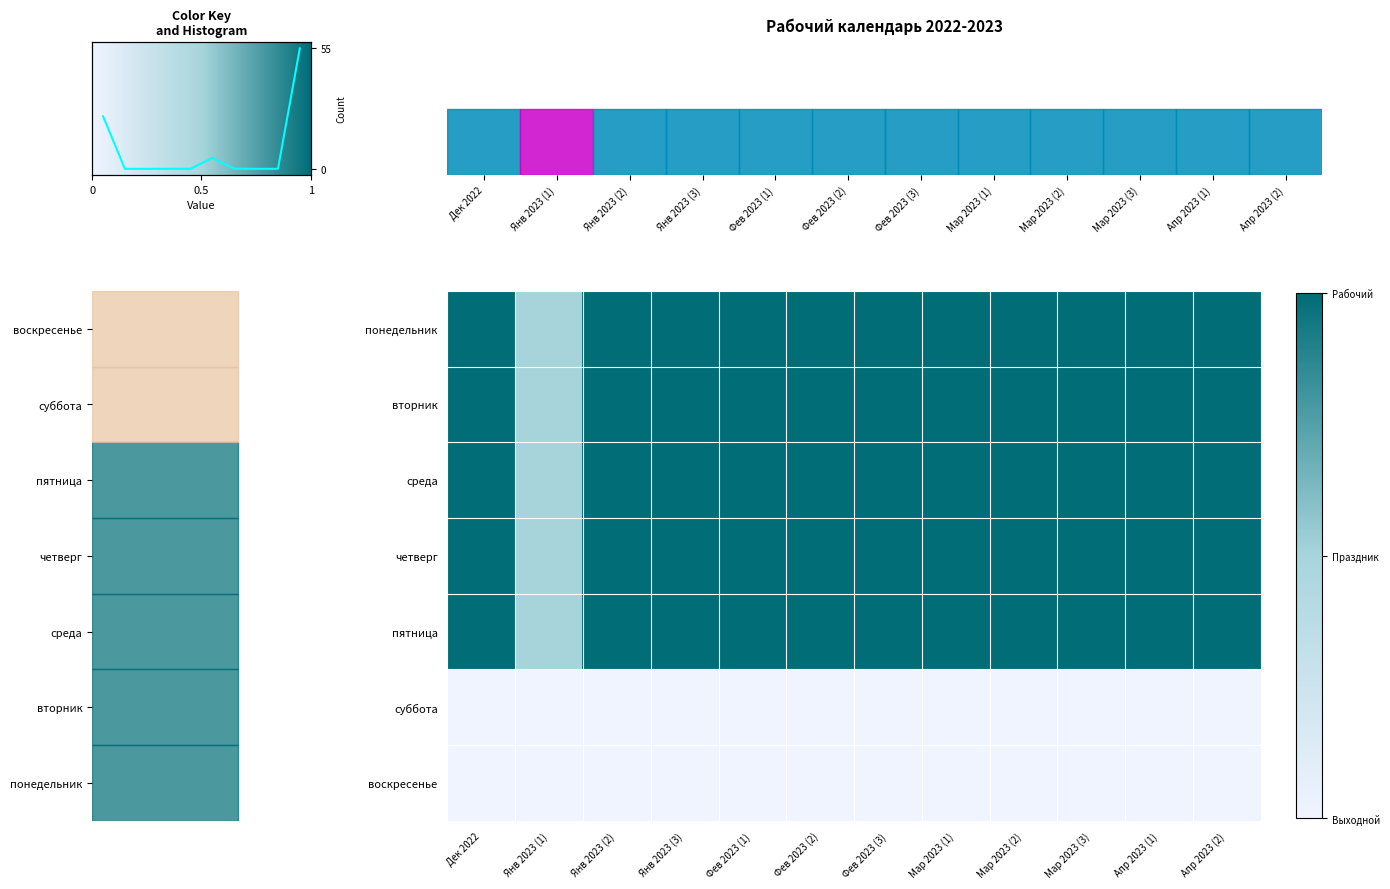

Which has a higher value, Апр 2023 (1) or Апр 2023 (2)?

Апр 2023 (1)